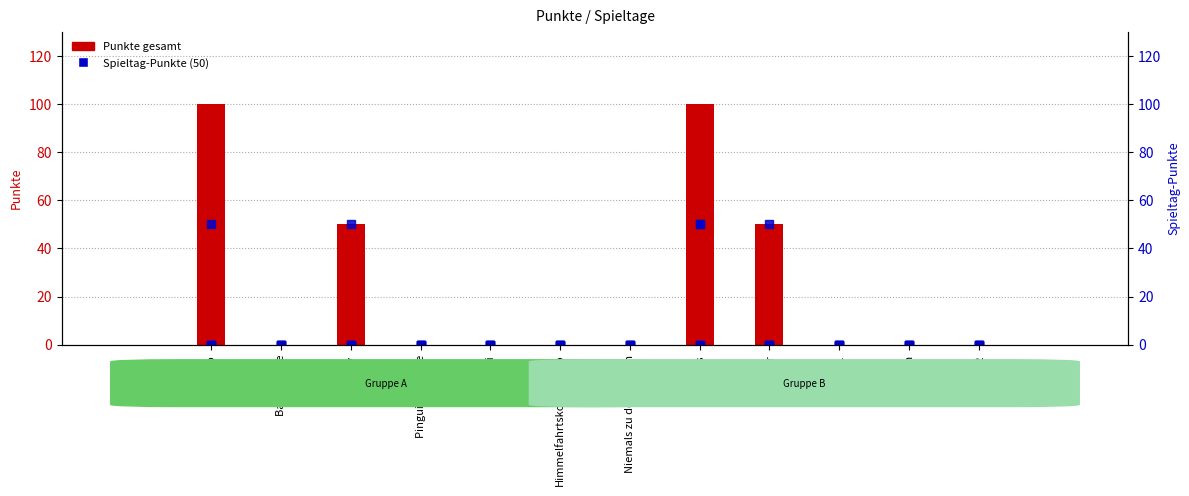

The Spieltag 5 series shows 17 at Nobody. True or false?

False